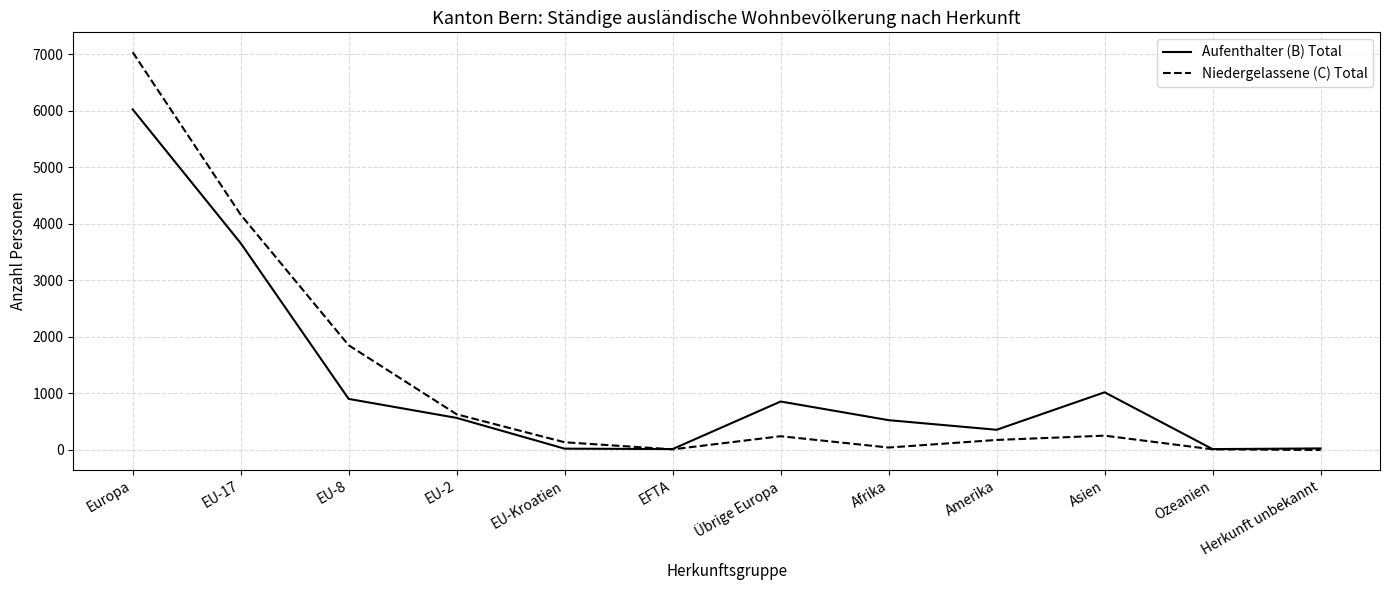

Is it true that Niedergelassene (C) Total equals 136 at EU-Kroatien?

True